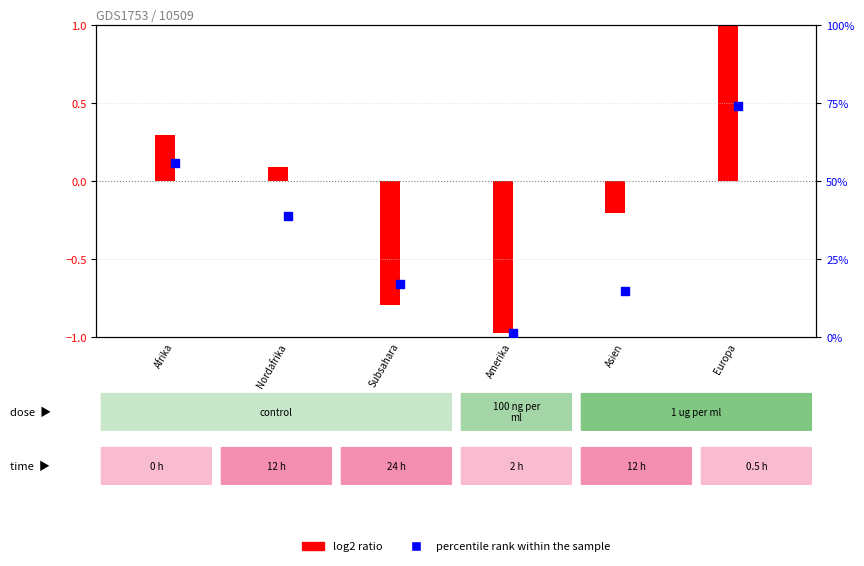

At how many categories does at least one series exceed 11?

5